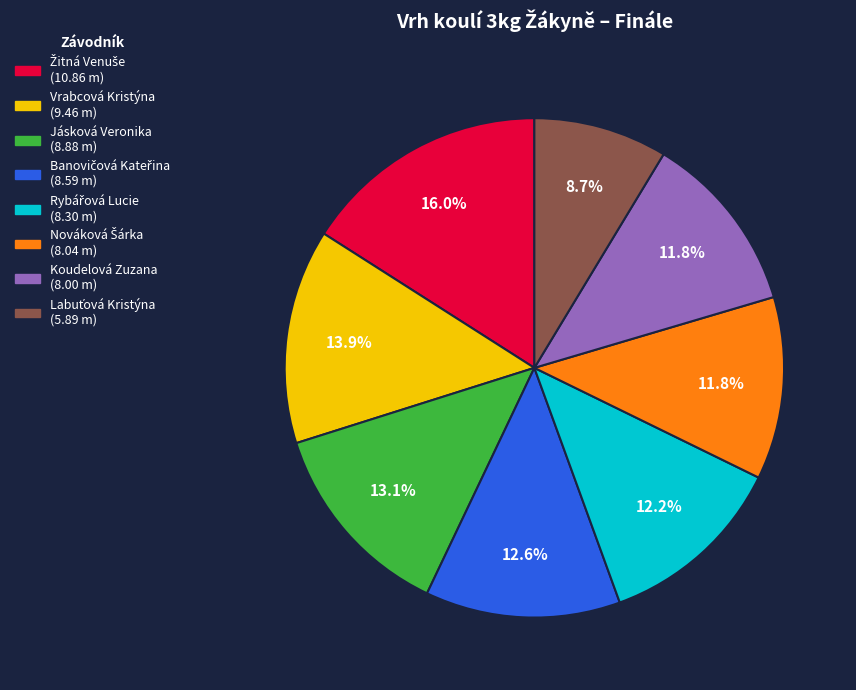

Does any single category account for the majority?

No